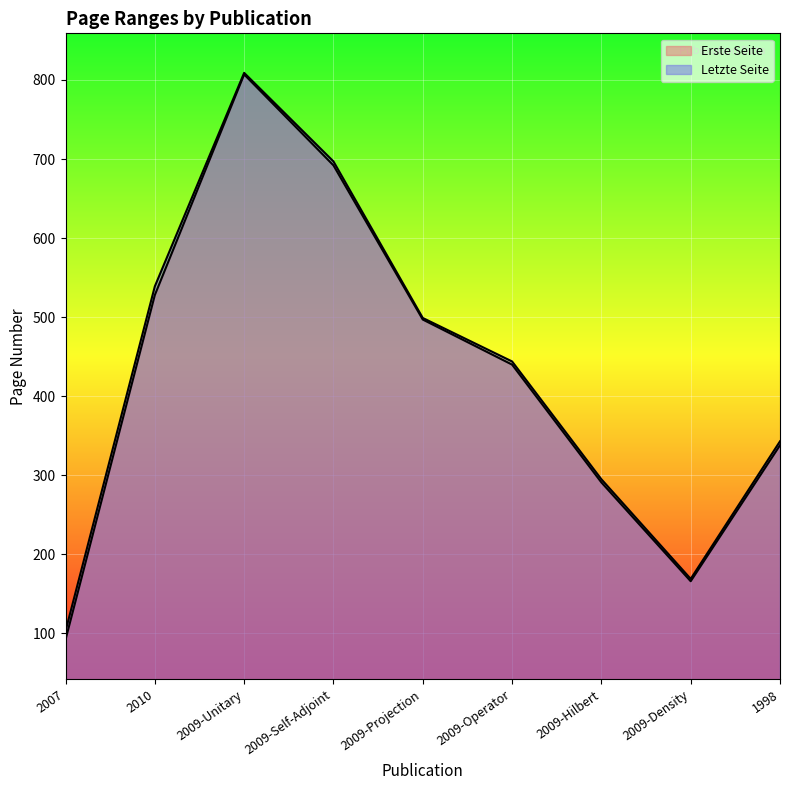

What is the average value of the Letzte Seite series?

433